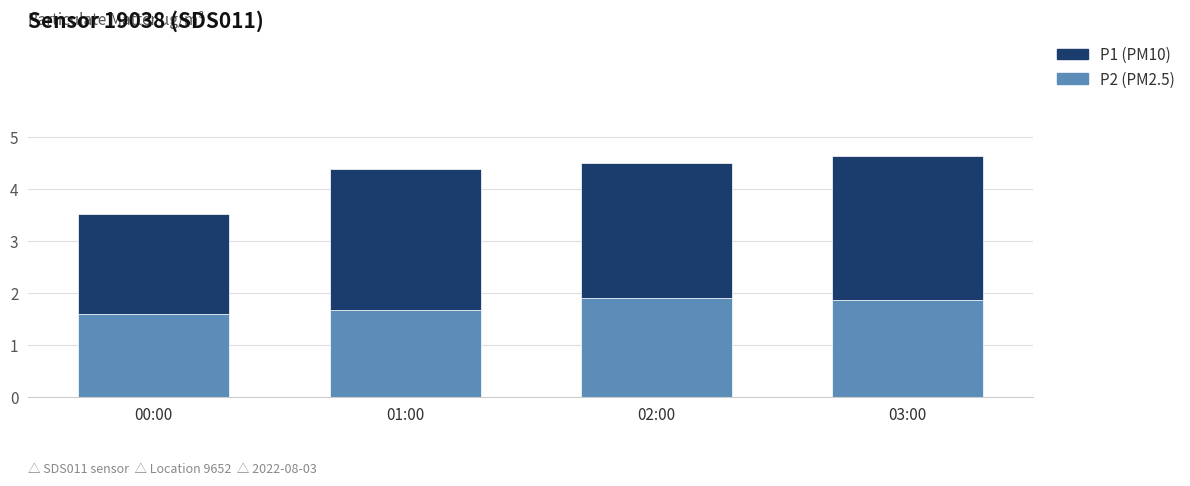

At which category is the sum across all series the highest?

03:00